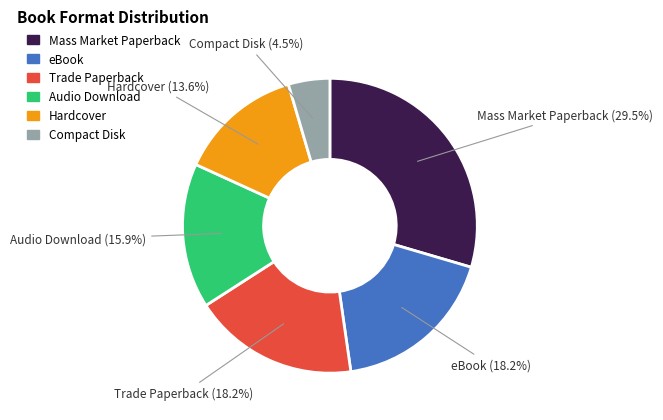

To the nearest percent, what is the difference between the largest and smallest slice percentages?

25%